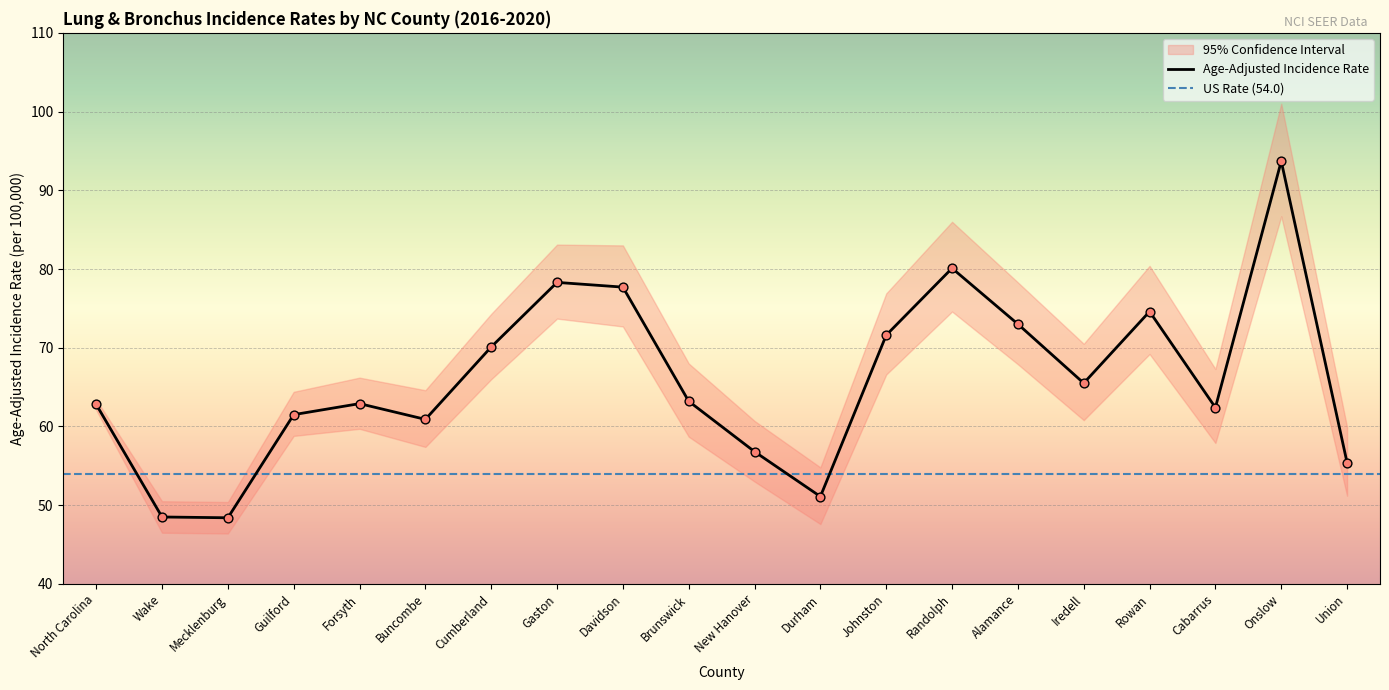

Is the value of Age-Adjusted Incidence Rate at North Carolina greater than the value of Lower 95% CI at Wake?

Yes